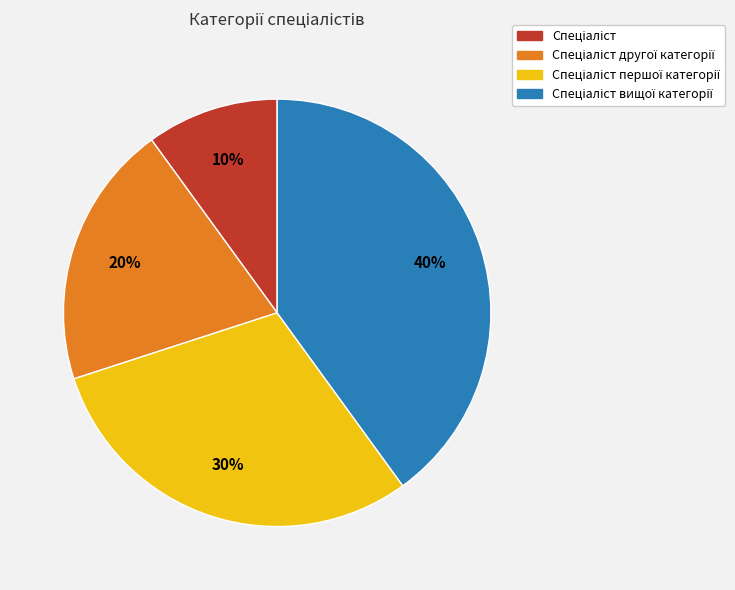

To the nearest percent, what is the difference between the largest and smallest slice percentages?

30%